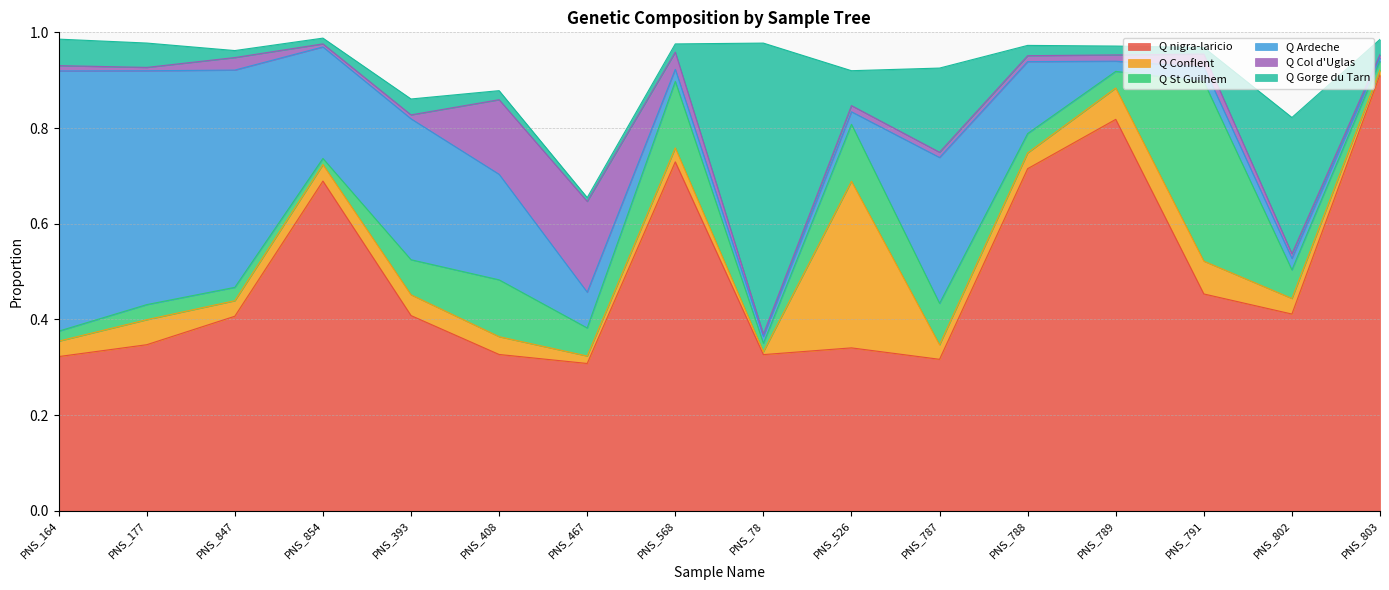

What are all the series names shown in the legend?

Q nigra-laricio, Q Conflent, Q St Guilhem, Q Ardeche, Q Col d'Uglas, Q Gorge du Tarn